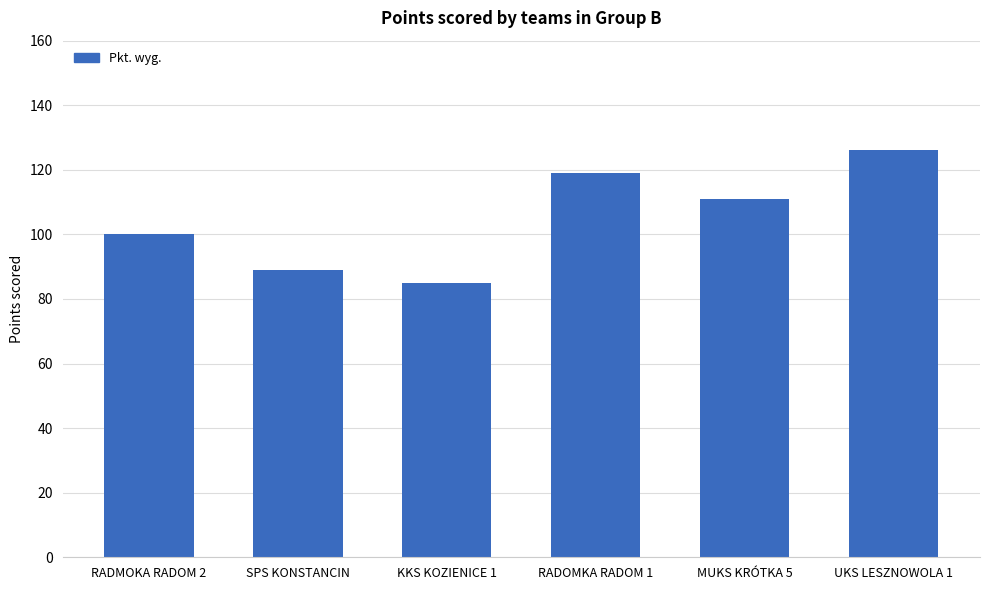

What is the approximate value at RADOMKA RADOM 1, to the nearest 5?

120